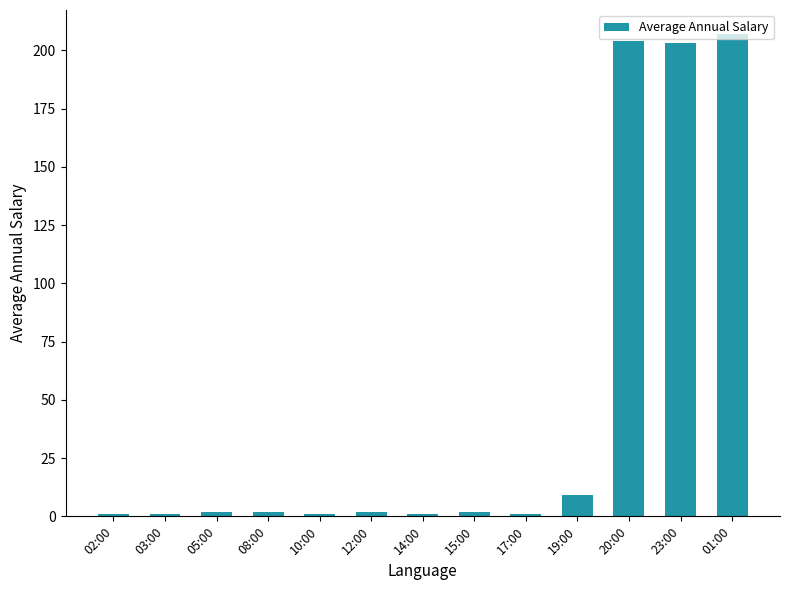

Count the number of categories in the chart.

13